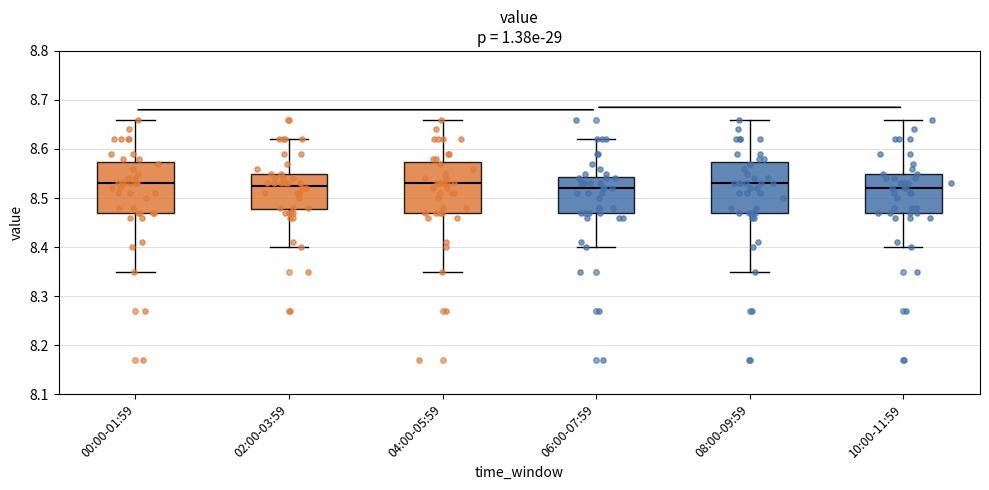

Reading left to right, read every box against the y-axis: the position of its median line, the range the box covers, and the ends of its whiskers. The values are not printed on the chart, so give them approximately, as read against the axis.

00:00-01:59: median 8.53, box 8.47 to 8.57, whiskers 8.35 to 8.66
02:00-03:59: median 8.53, box 8.48 to 8.55, whiskers 8.40 to 8.62
04:00-05:59: median 8.53, box 8.47 to 8.57, whiskers 8.35 to 8.66
06:00-07:59: median 8.52, box 8.47 to 8.54, whiskers 8.40 to 8.62
08:00-09:59: median 8.53, box 8.47 to 8.57, whiskers 8.35 to 8.66
10:00-11:59: median 8.52, box 8.47 to 8.55, whiskers 8.40 to 8.66